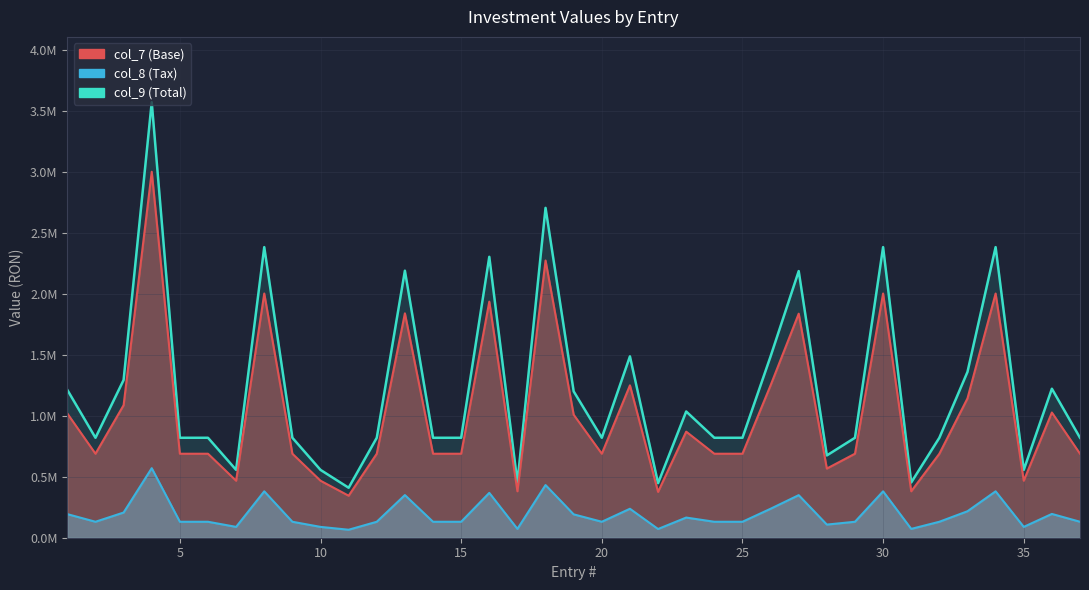

How many points are higher than both their immediate neighbors (excluding endpoints)?

11